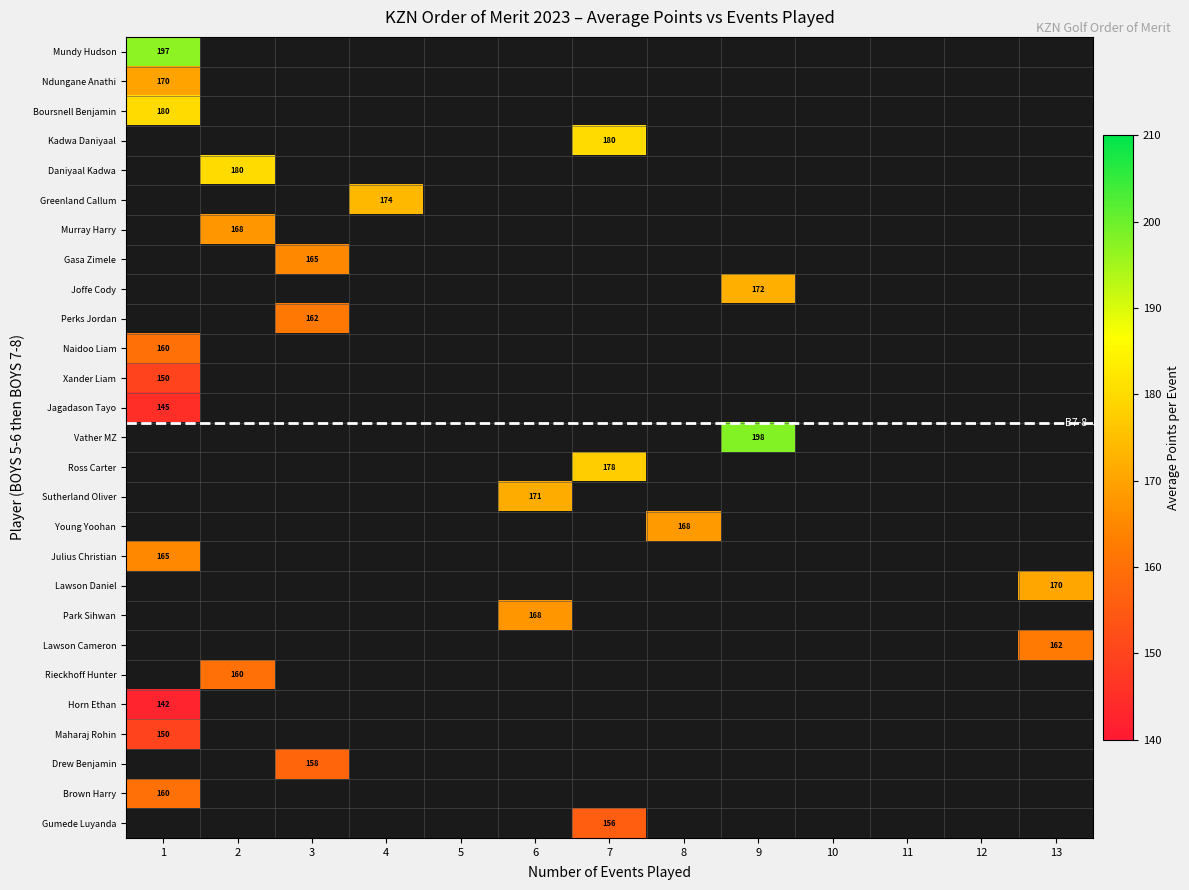

How many values in Kadwa Daniyaal are above zero?

1